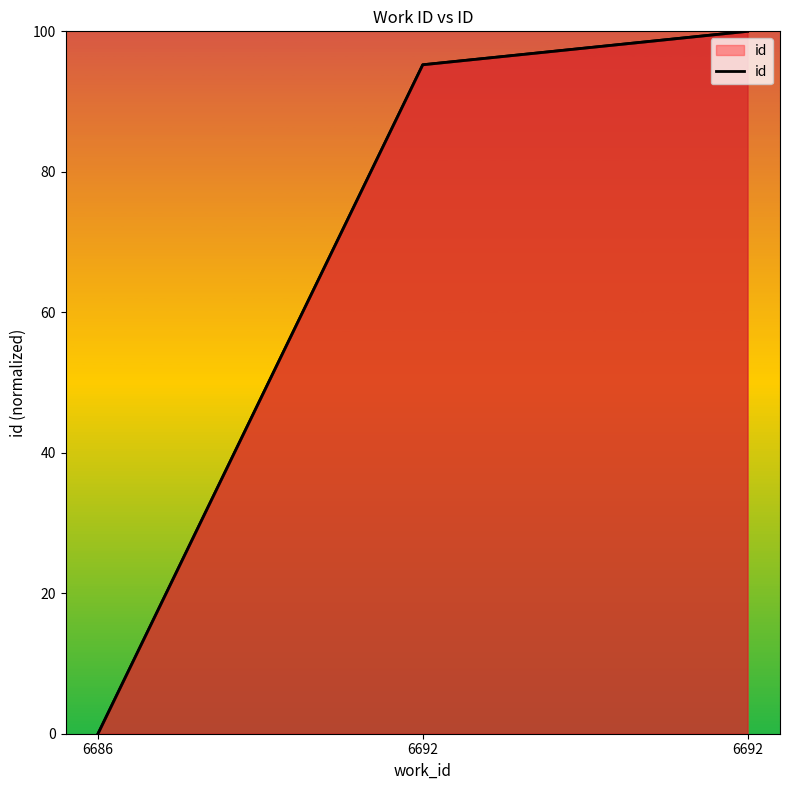

Count the number of categories in the chart.

3